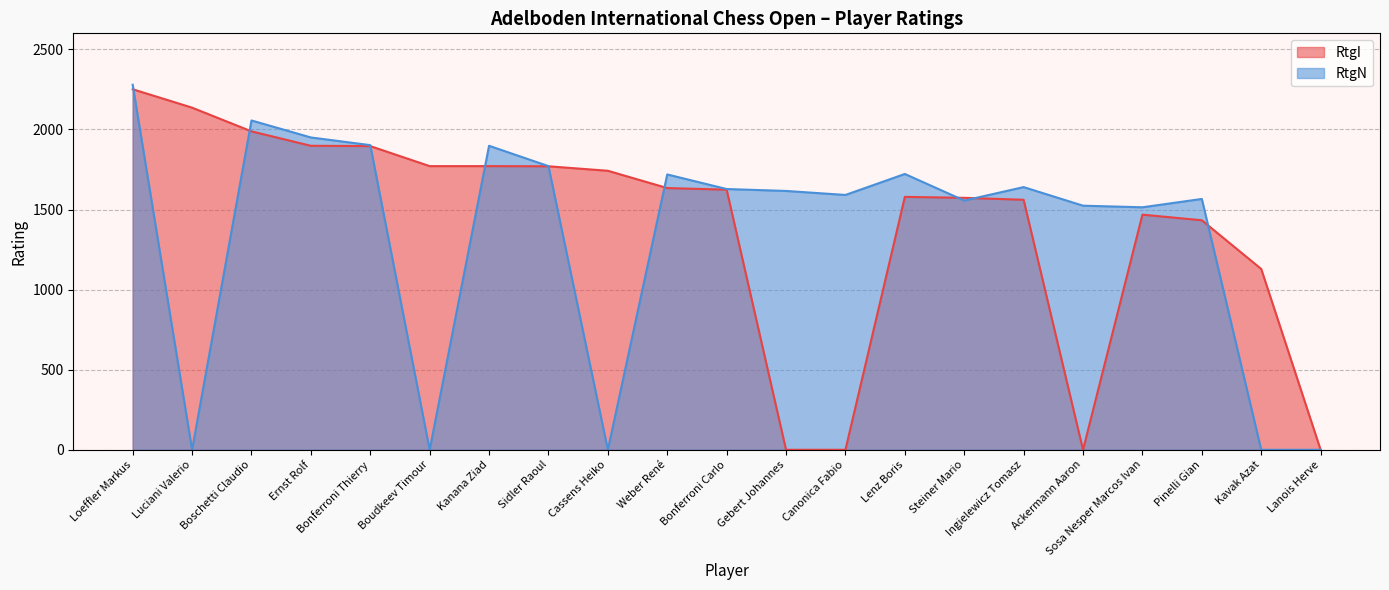

Which series has the largest total across all categories?

RtgI